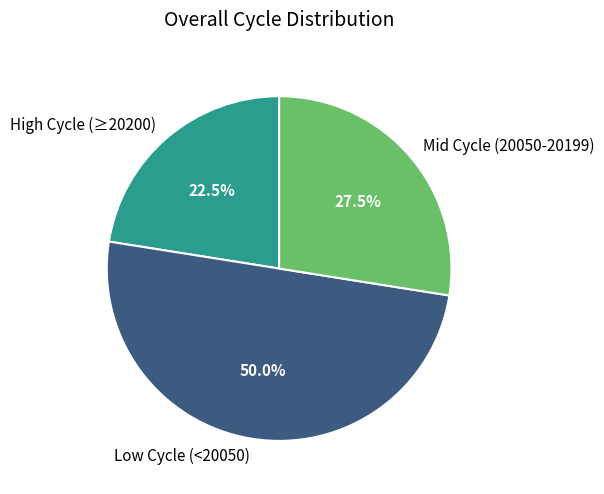

To the nearest percent, what is the average slice percentage?

33%